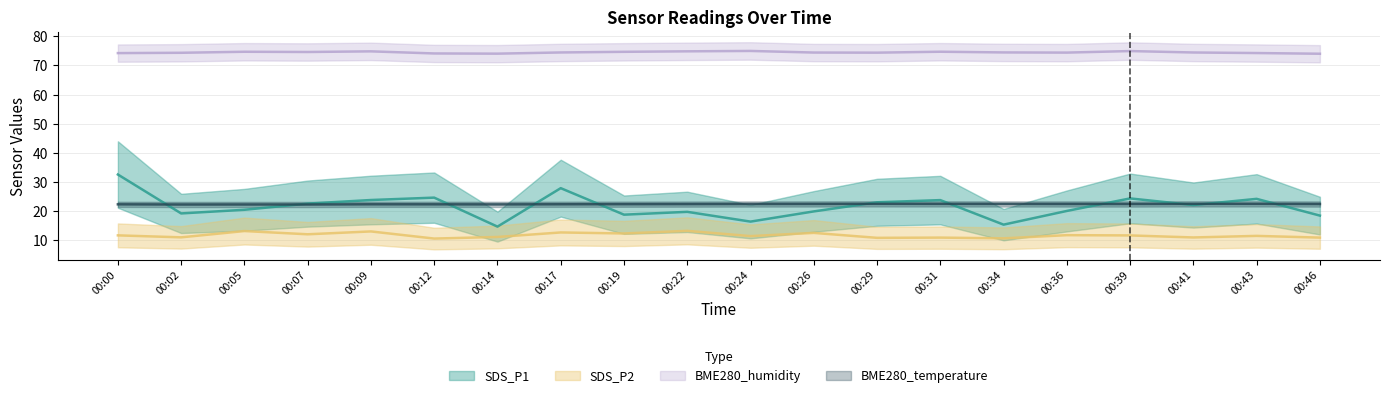

Rank the series by their maximum value, from highest to lowest.

BME280_humidity, SDS_P1, BME280_temperature, SDS_P2